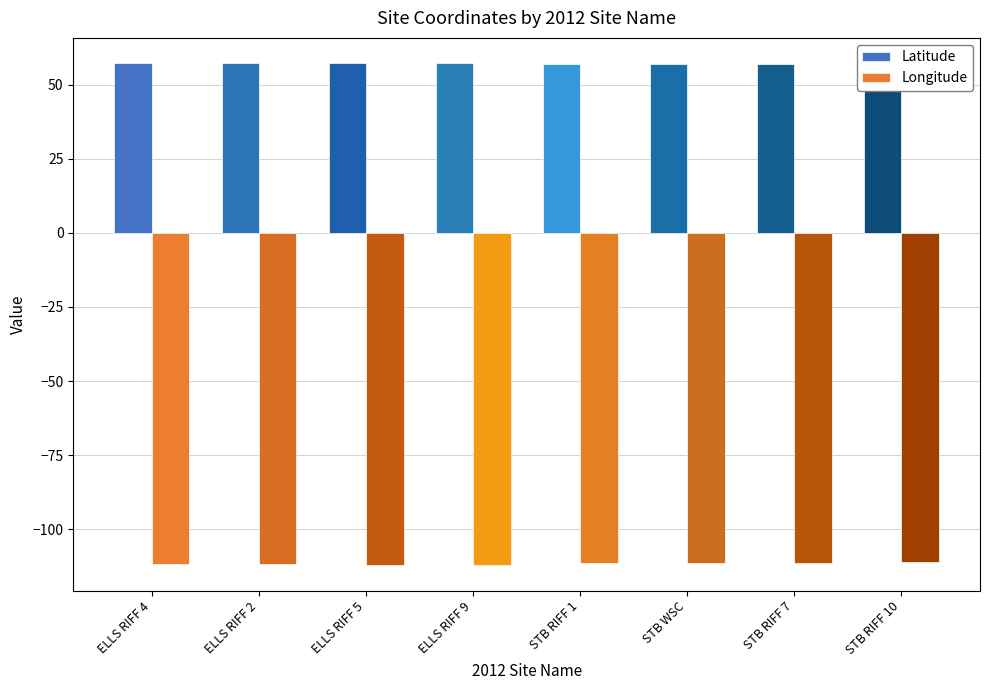

What is the value of the Longitude bar at the 5th from the left?

-111.5